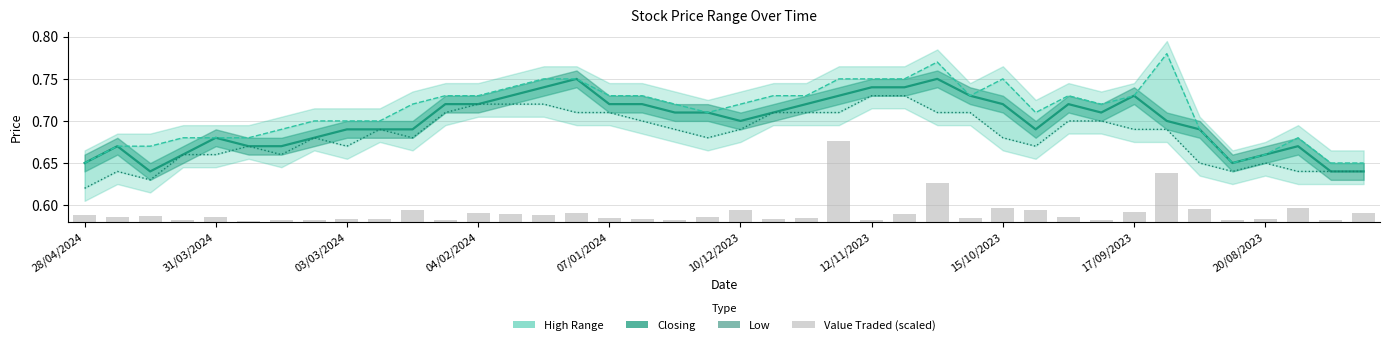

How many groups of bars are there?

40